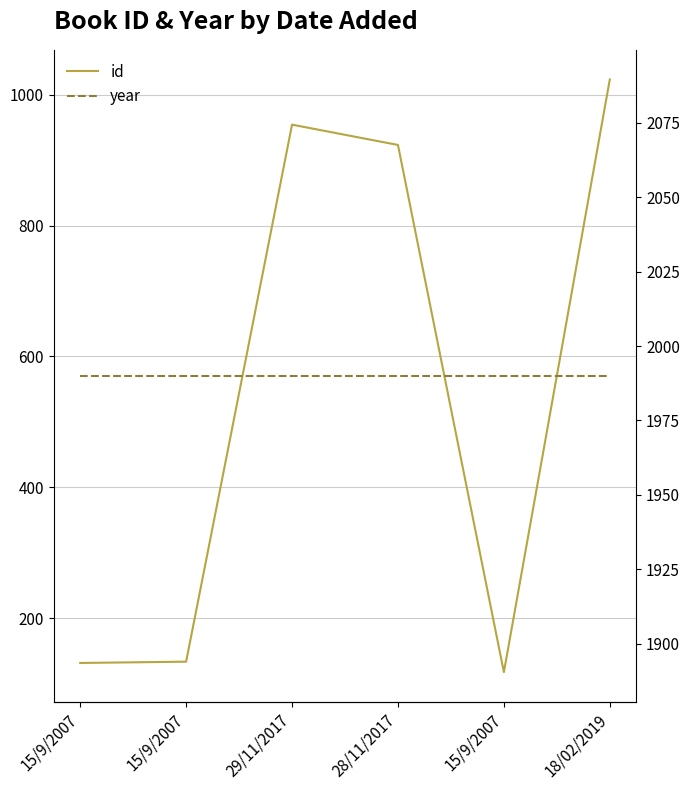

The year series shows 888 at 29/11/2017. True or false?

False